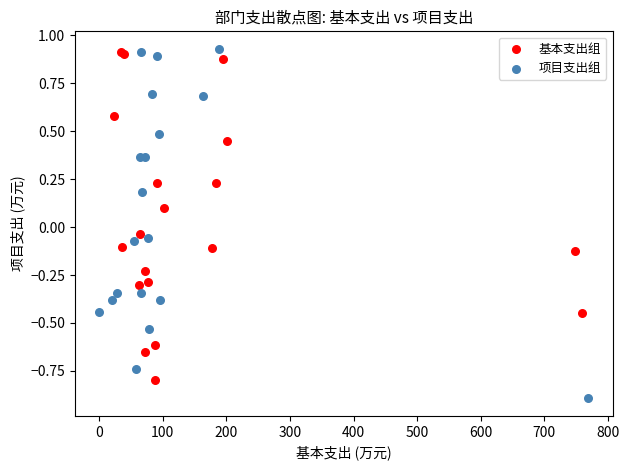

Which series reaches the minimum Y coordinate?

项目支出组